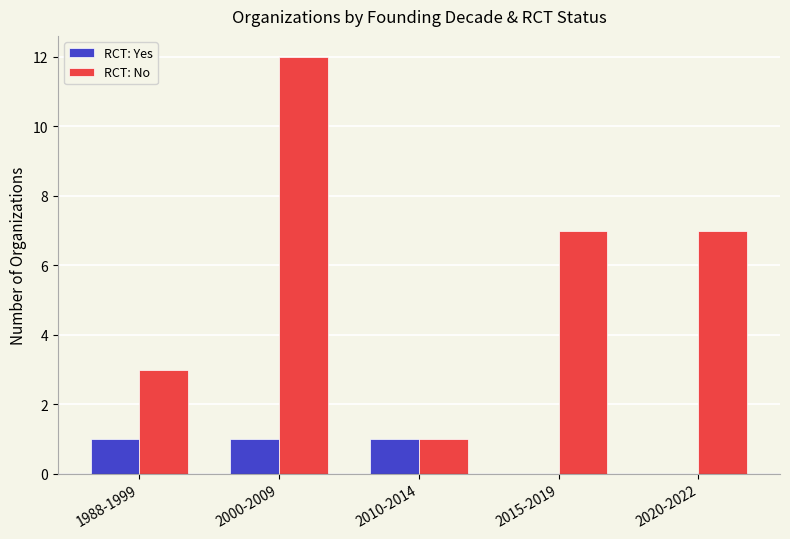

The value of RCT: No at 2010-2014 is 1. True or false?

True